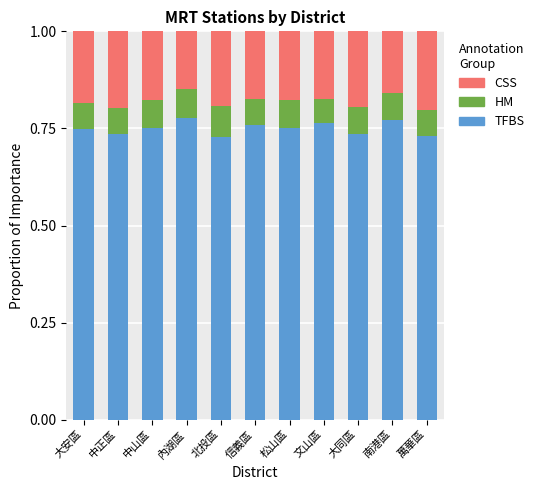

What is the total value across all series at 松山區?

1.0